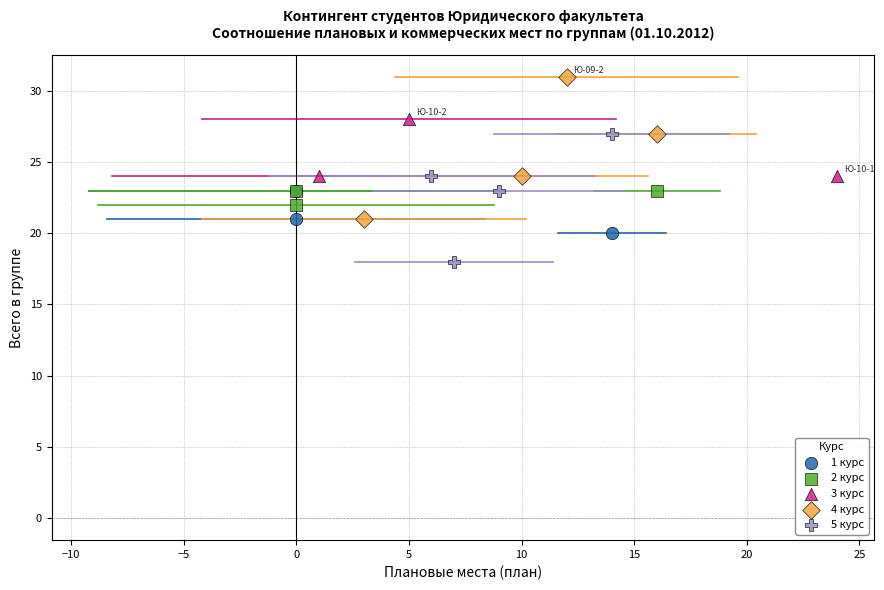

Which series reaches the maximum Y coordinate?

4 курс